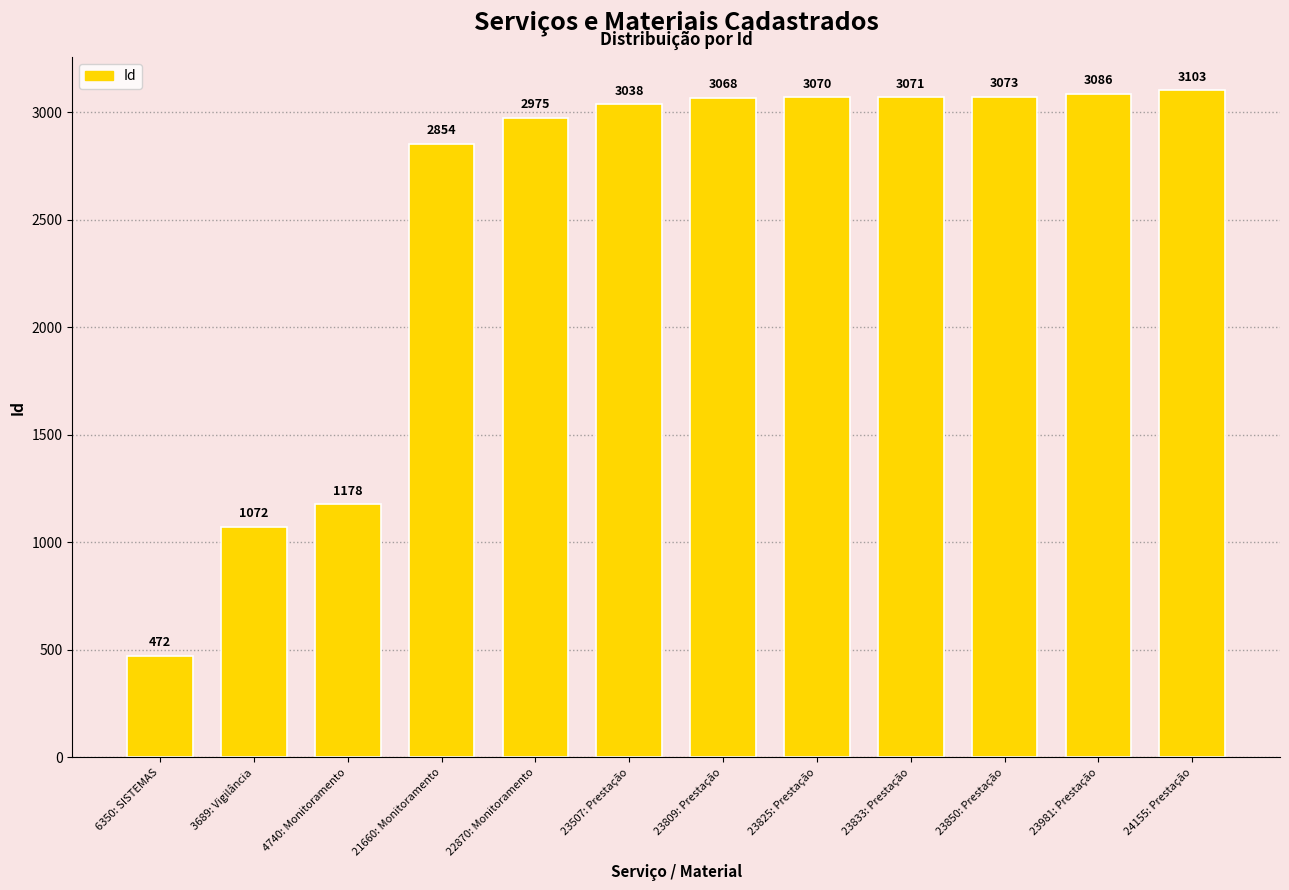

What is the label of the 11th bar from the left?

23981: Prestação